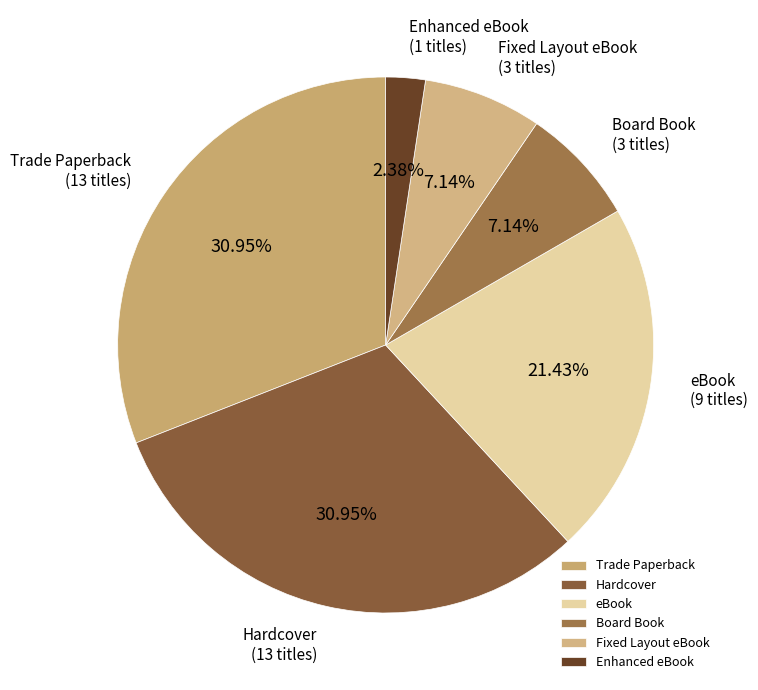

To the nearest percent, what is the difference between the largest and smallest slice percentages?

29%